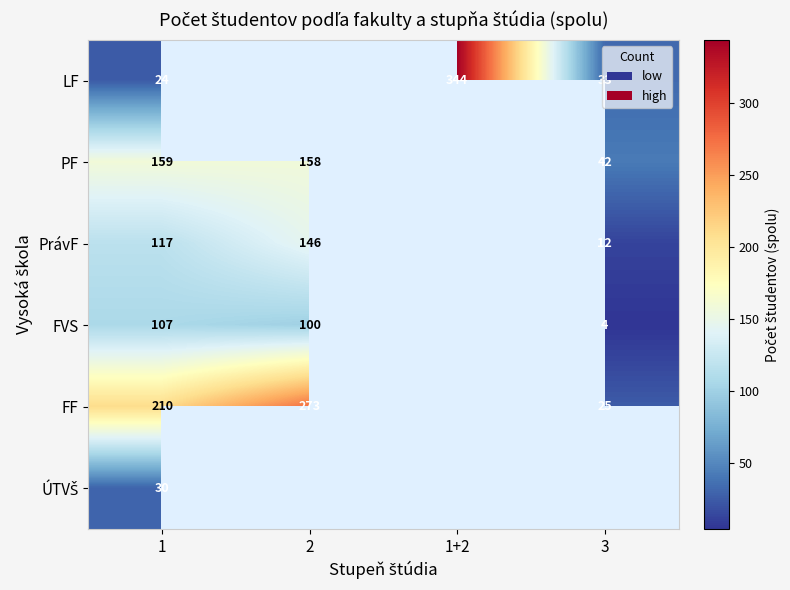

What is the difference between the LF values at 1 and 1+2?

320